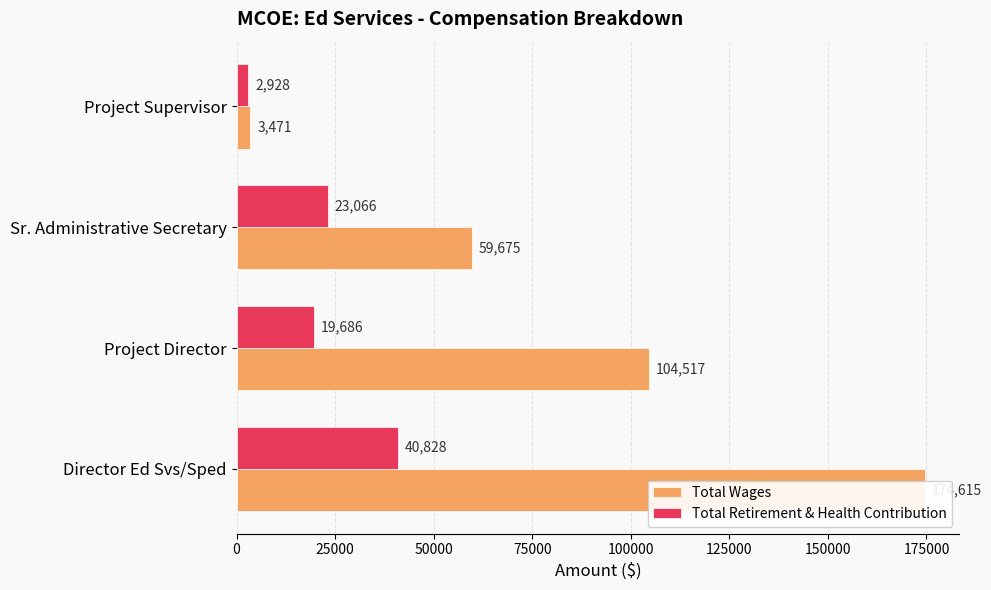

What is the average value of the Total Wages series?

85570